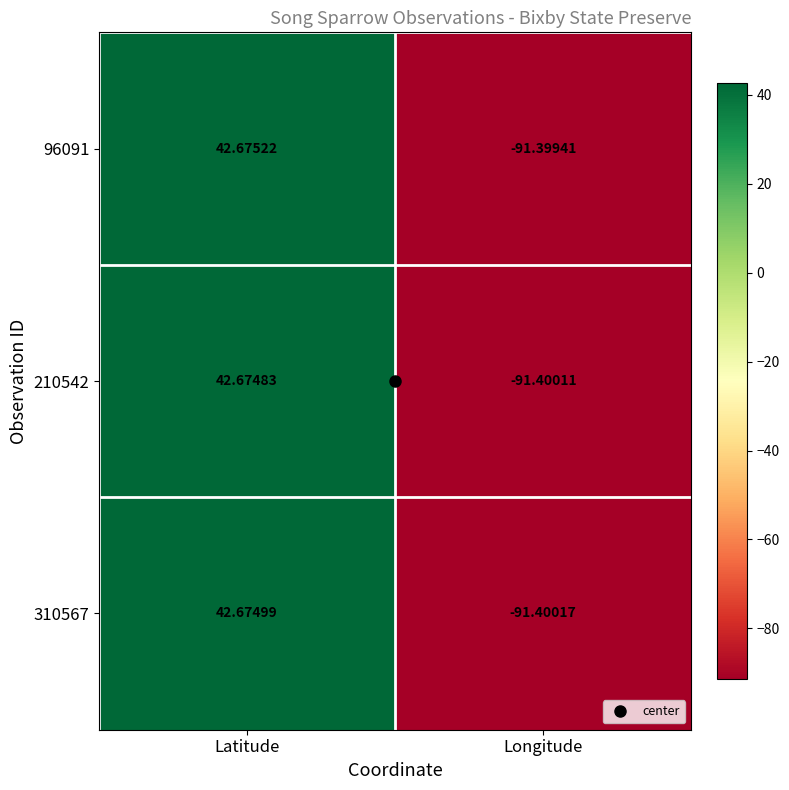

At which label does 310567 reach its minimum?

Longitude